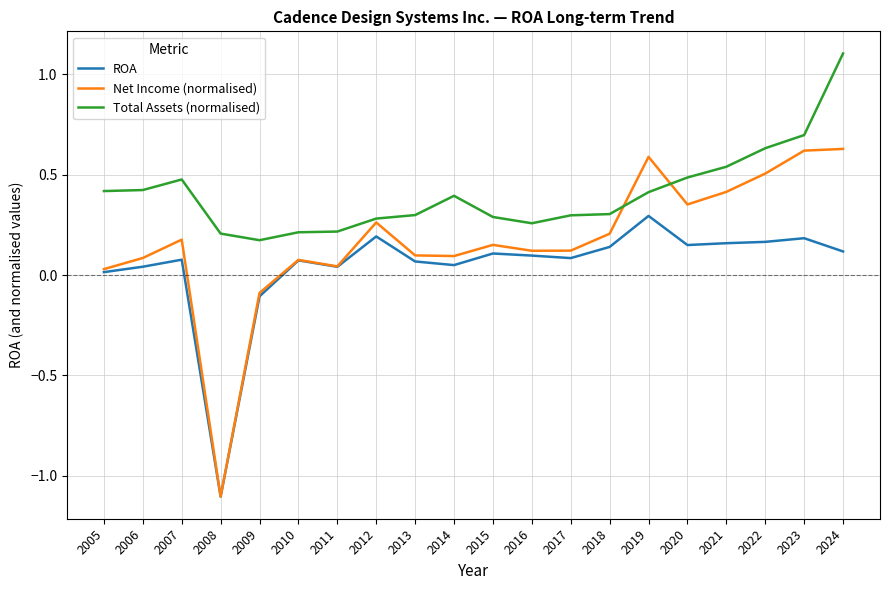

Is this an area chart (filled region under the line)?

No